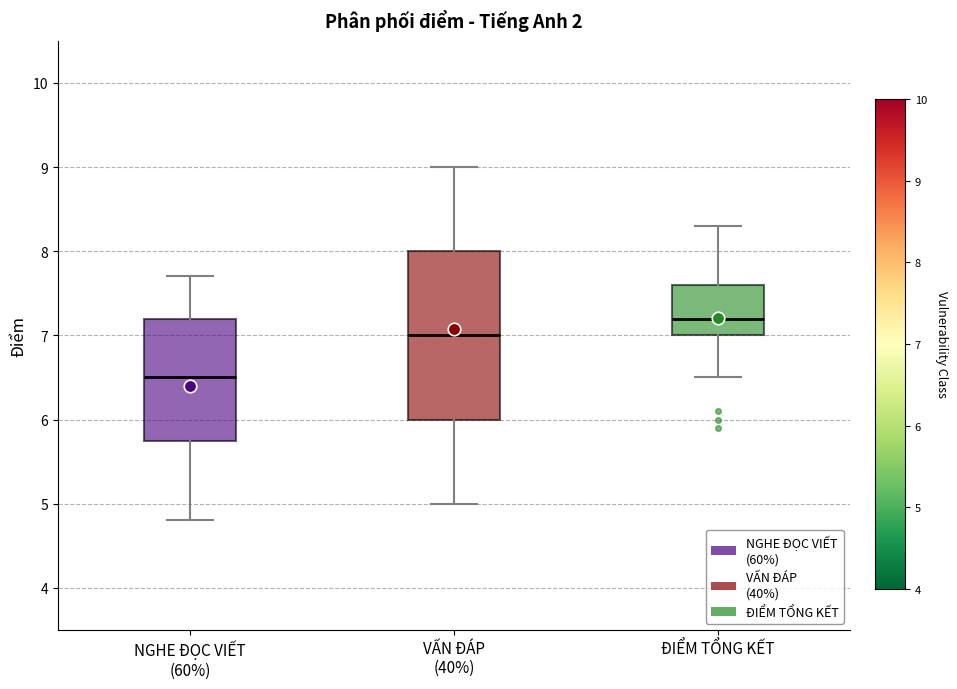

Where does the lower whisker of the box for ĐIỂM TỔNG KẾT end on the y-axis? The values are not printed on the chart, so give them approximately, as read against the axis.

6.5